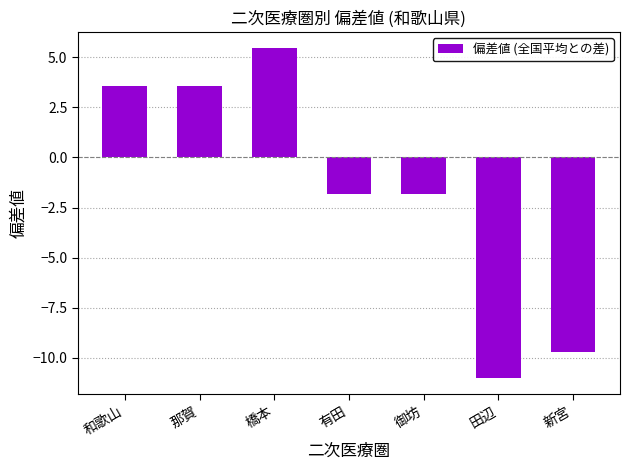

How many values are below zero?

4